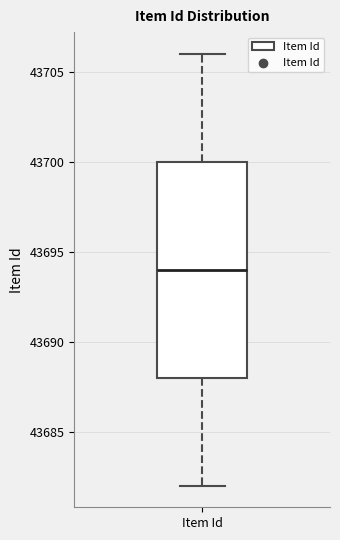

Where does the upper whisker of the box for Item Id end on the y-axis? The values are not printed on the chart, so give them approximately, as read against the axis.

43706